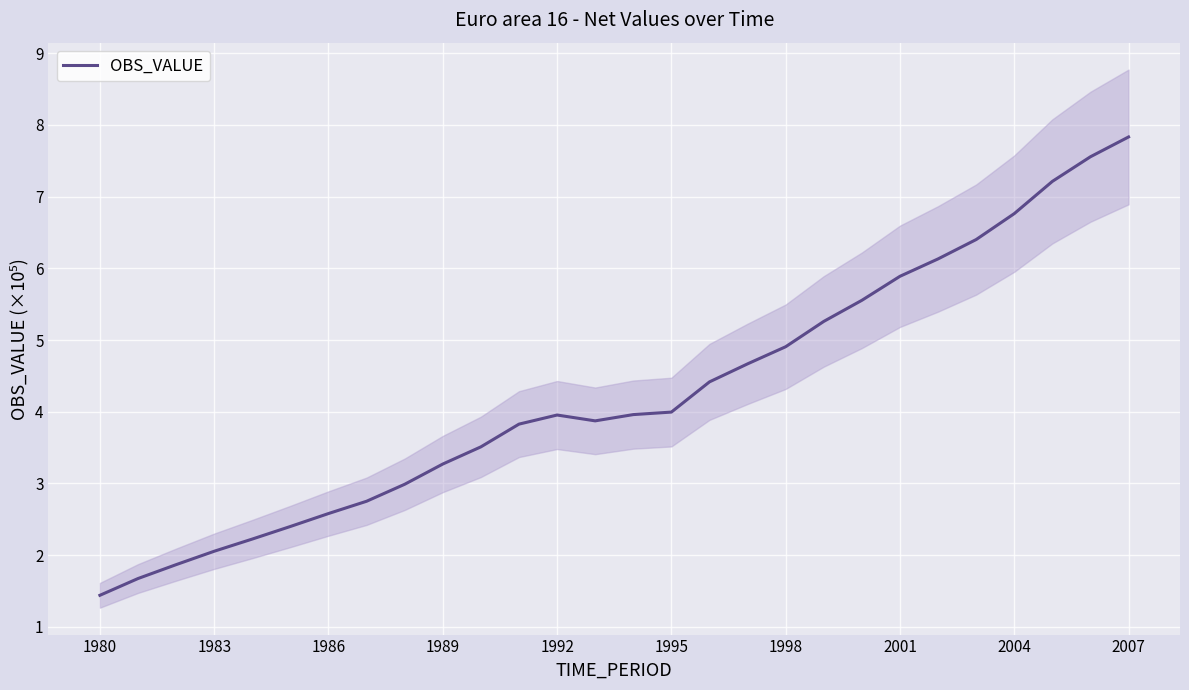

Approximately how many times larger is the value at 22 compared to 20?

1.1